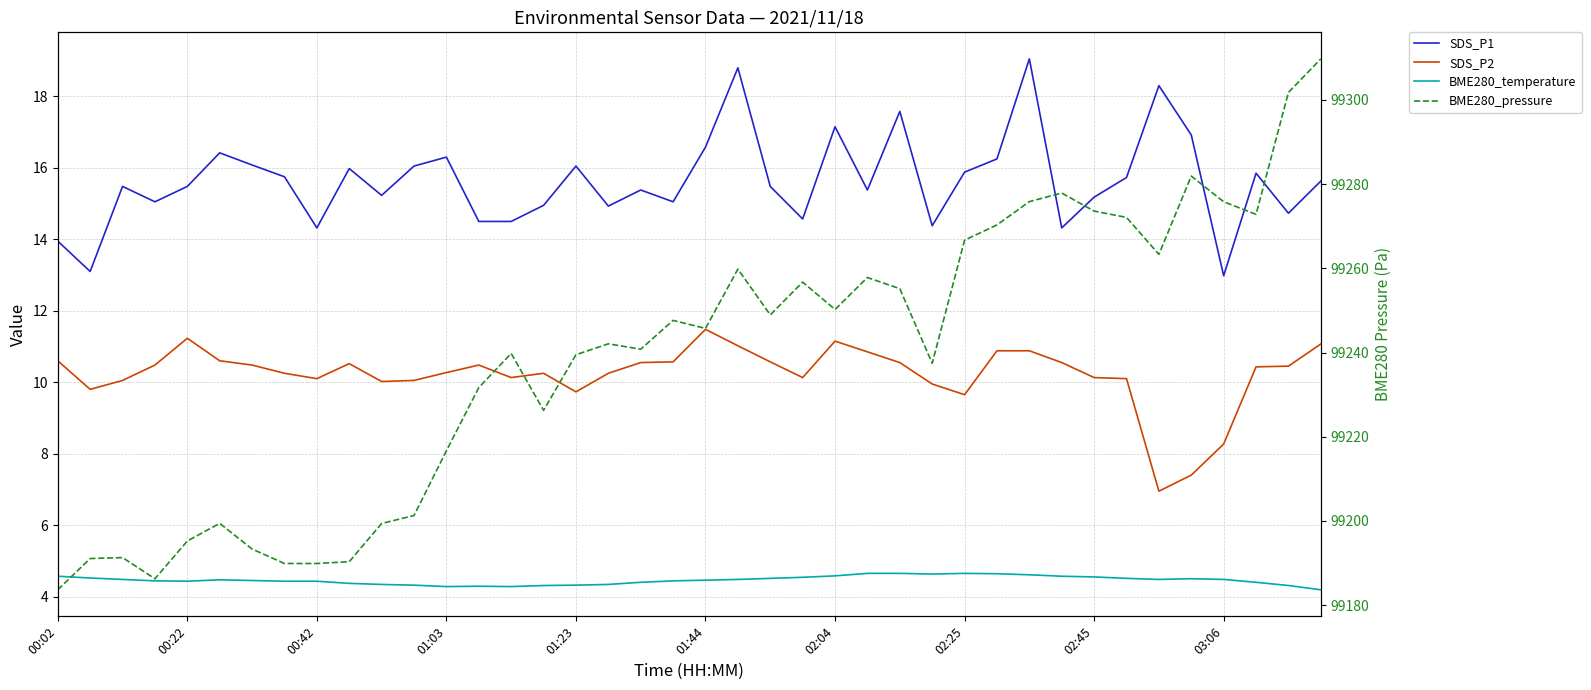

Which series has the widest spread of values?

BME280_pressure